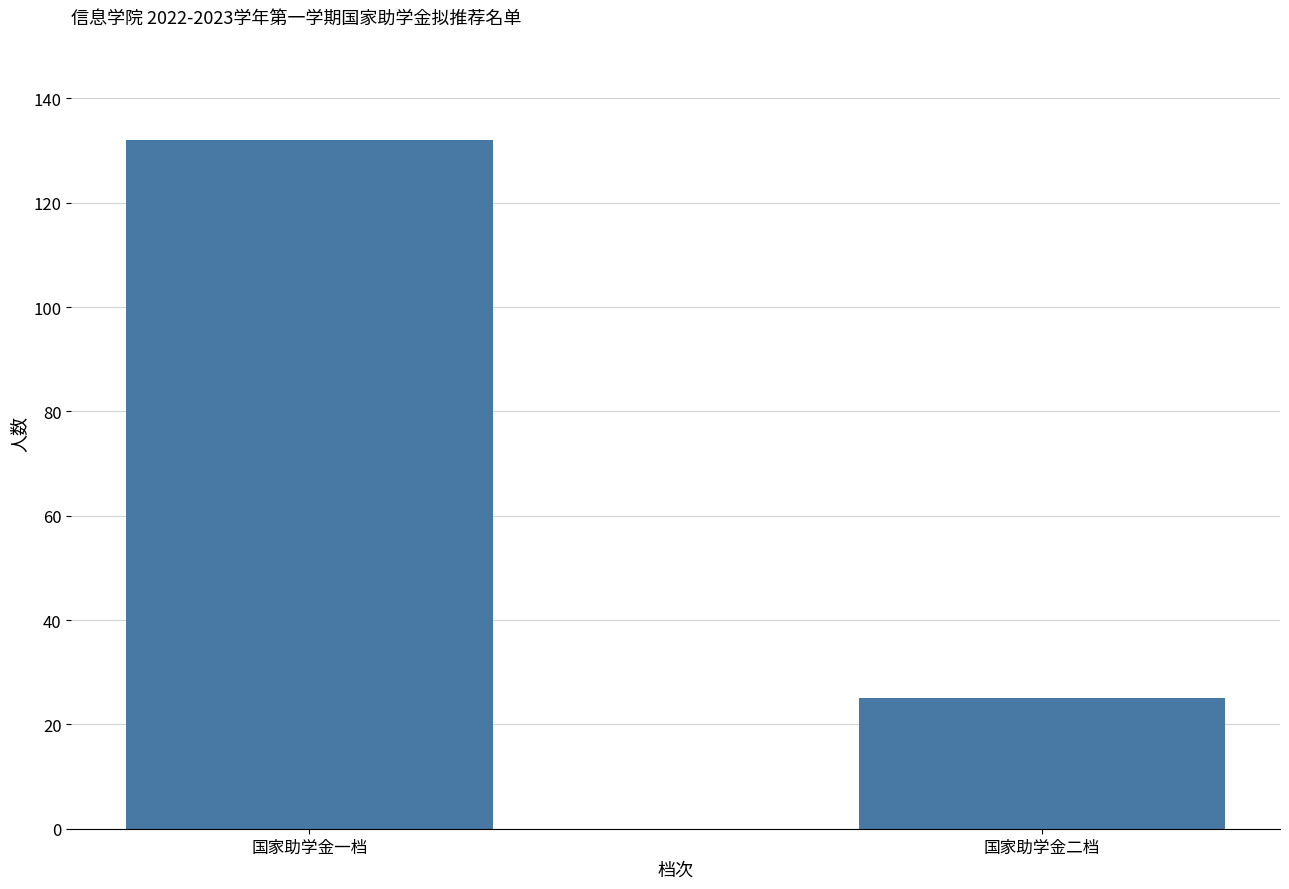

What is the smallest value displayed?

25